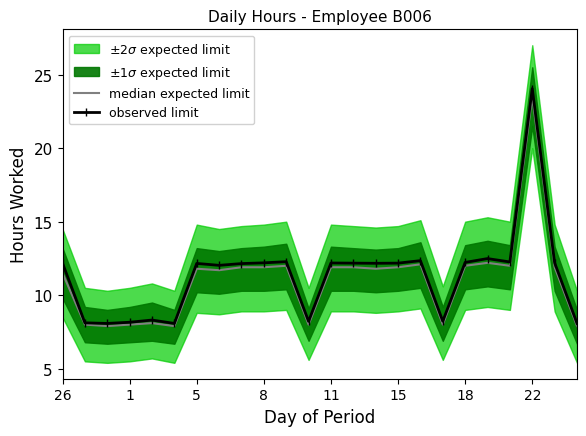

What is the minimum value for observed limit?

8.1